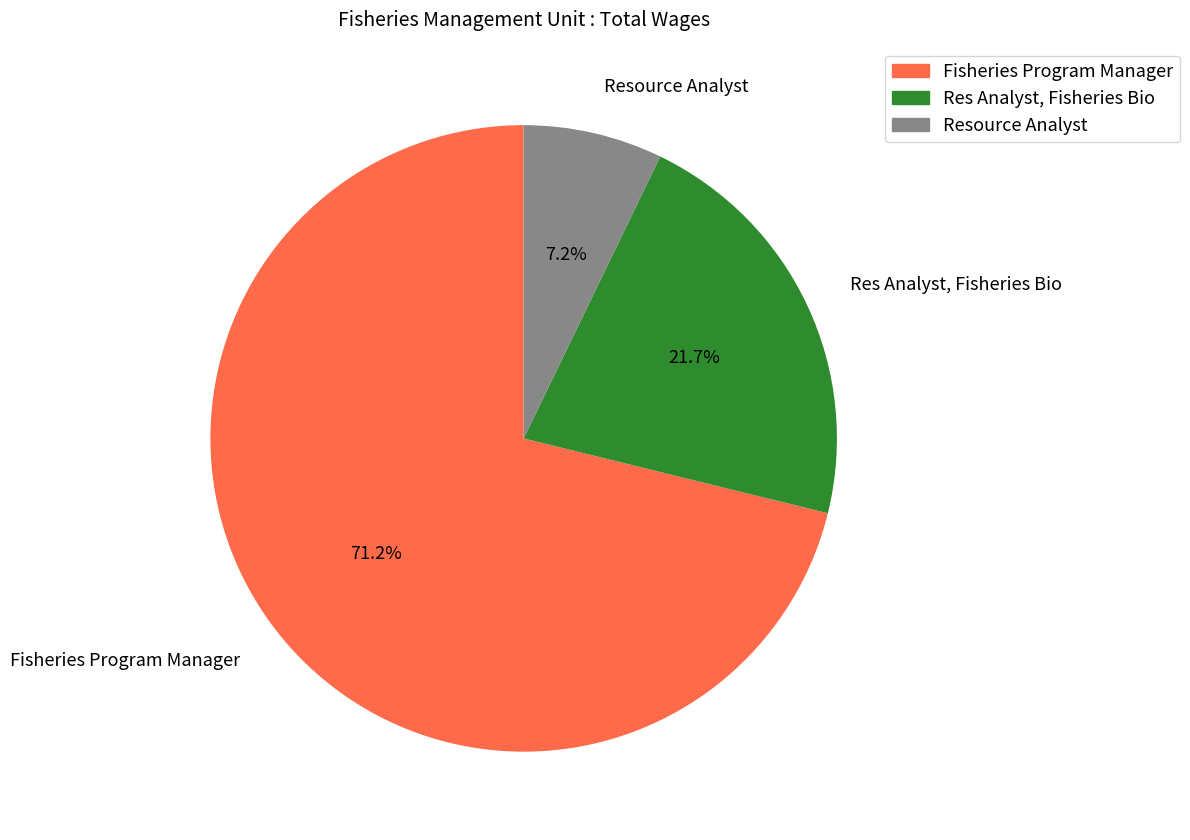

Rank the categories by value from lowest to highest.

Resource Analyst, Res Analyst, Fisheries Bio, Fisheries Program Manager